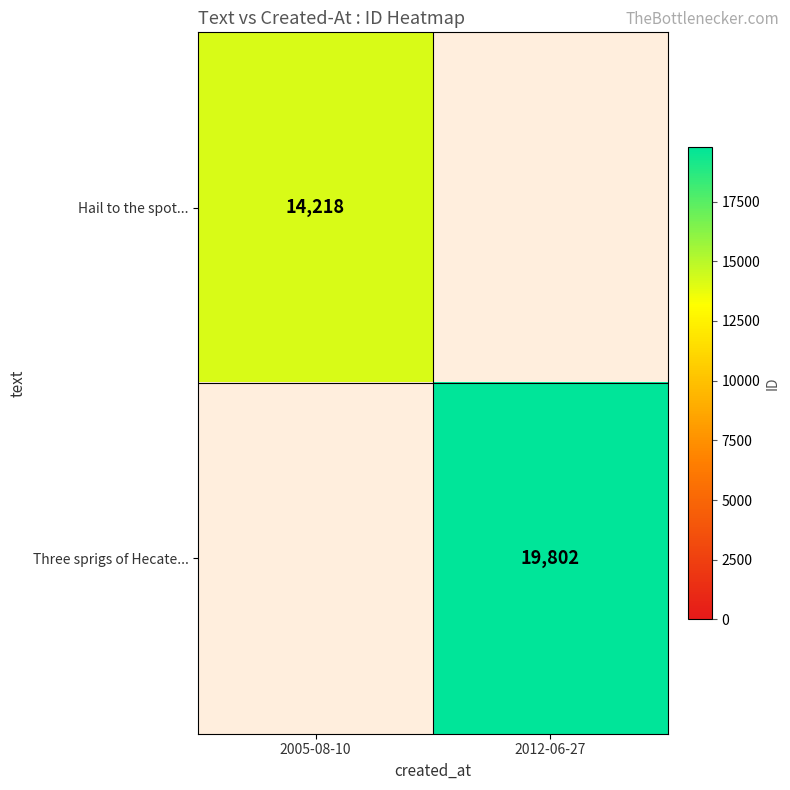

Is it true that Three sprigs of Hecate... equals 7217 at 2012-06-27?

False